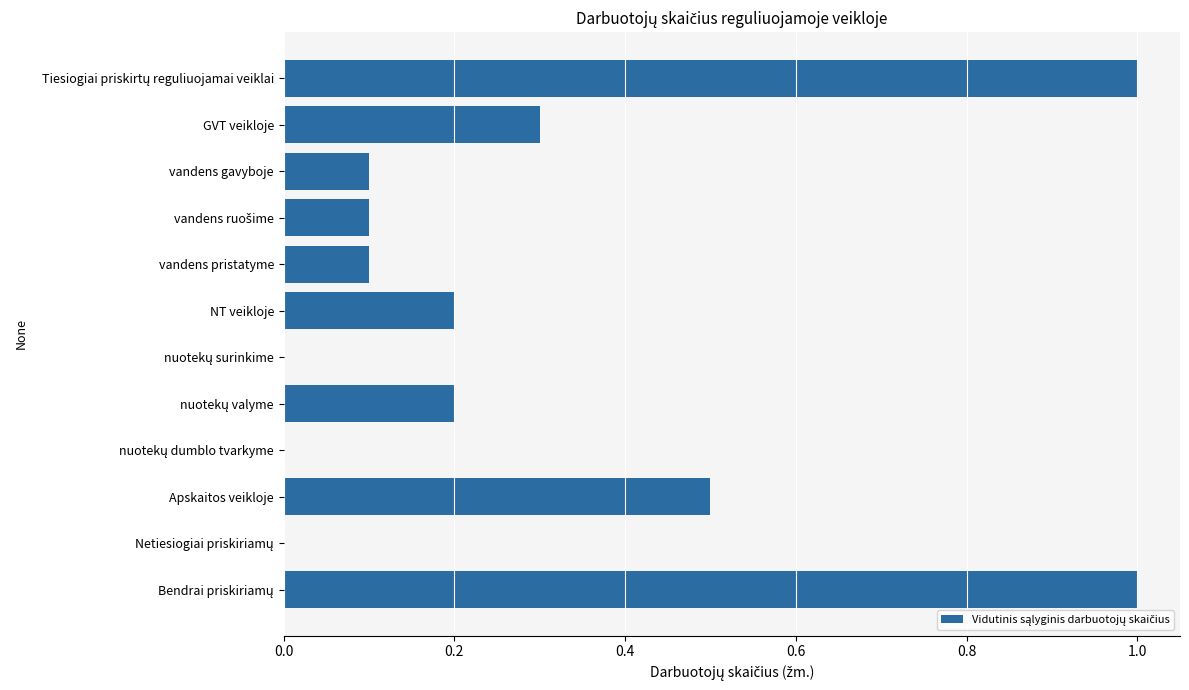

What is the greatest value displayed?

1.0